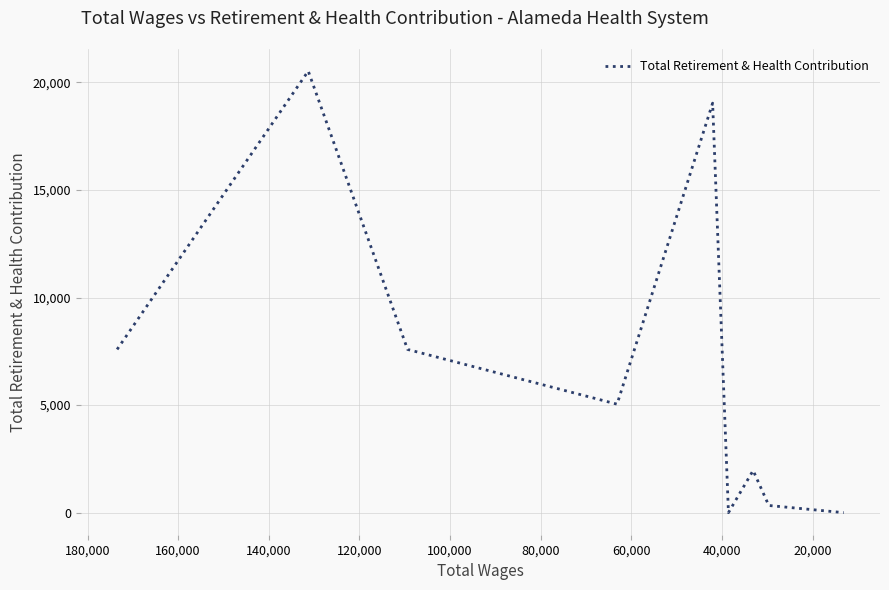

What is the change in value from 120,000 to 160,000?

-1961